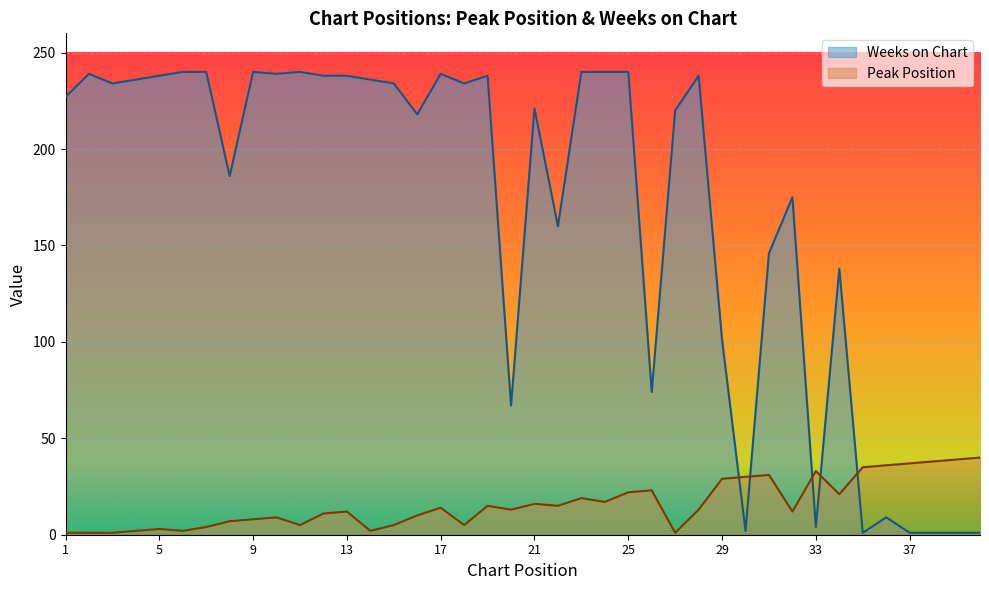

What is the smallest value displayed?

1